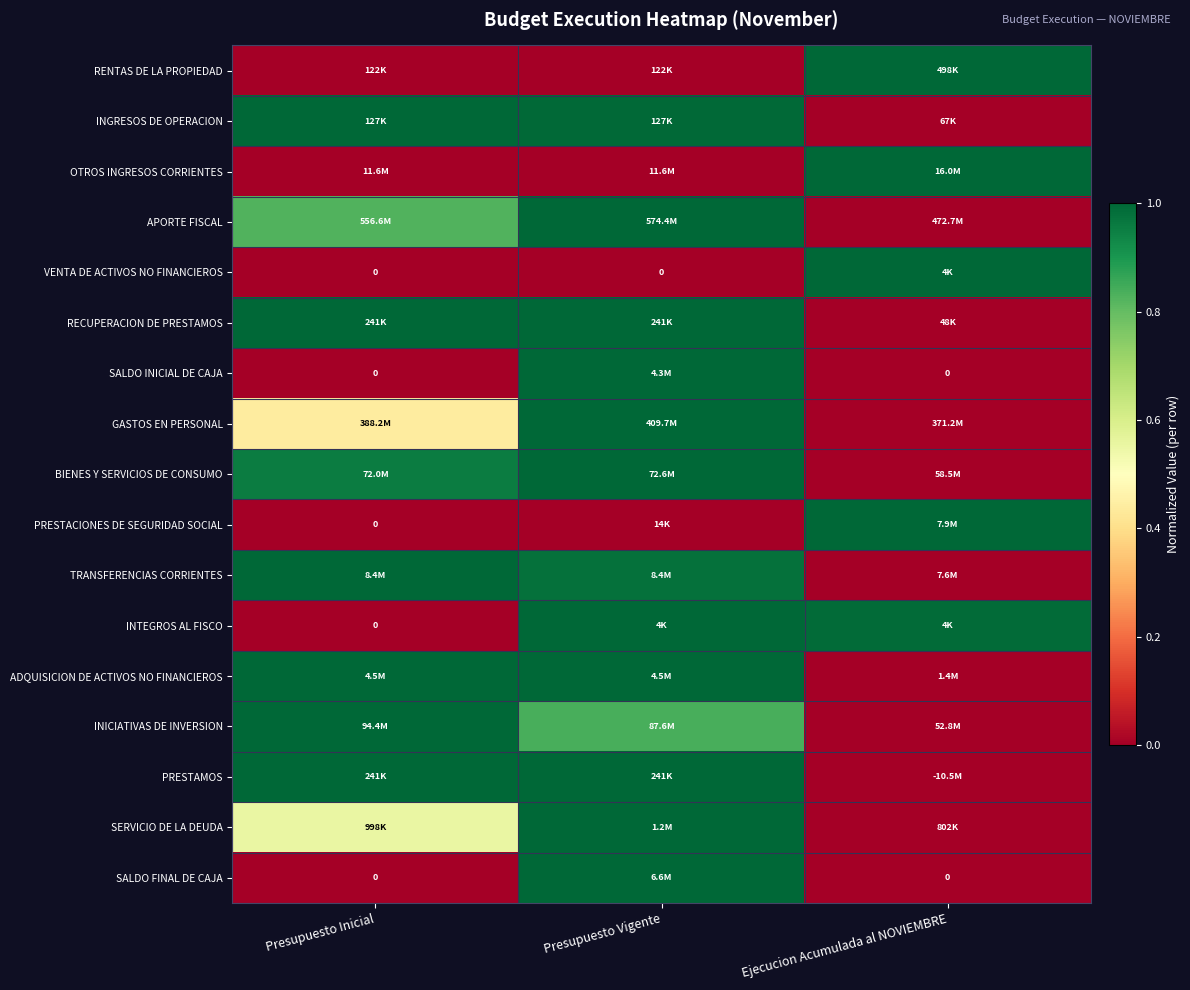

What is the greatest value displayed?

1.0